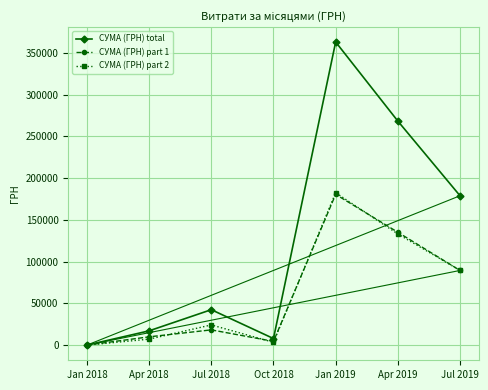

Which series changed the most between Jul 2018 and Oct 2018?

СУМА (ГРН) total